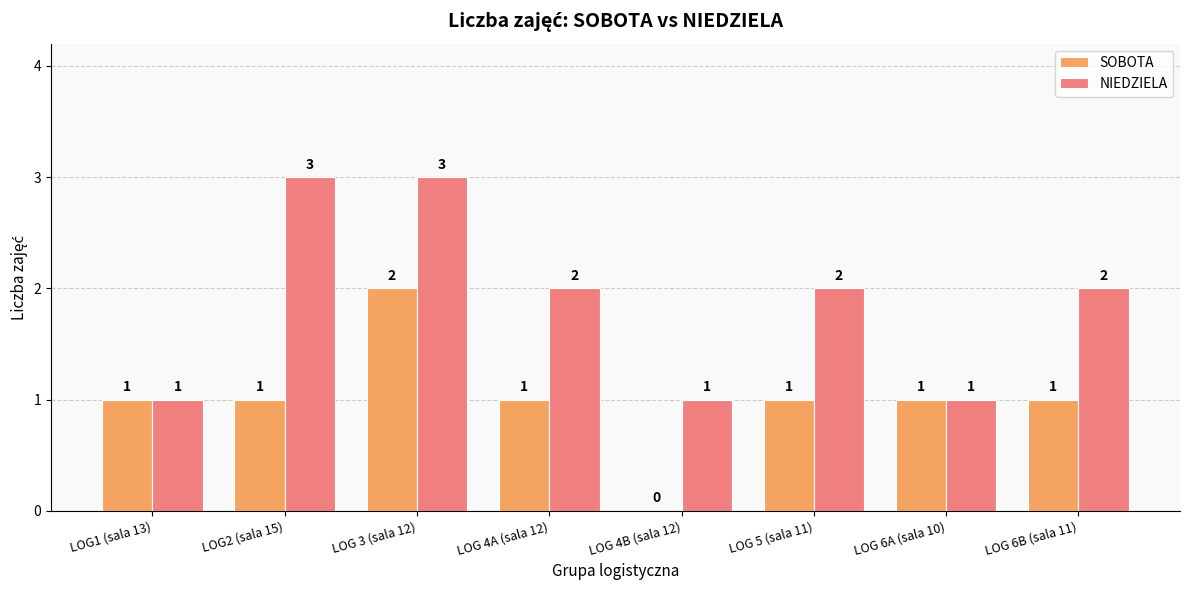

Are the bars grouped side by side (vs. stacked)?

Yes